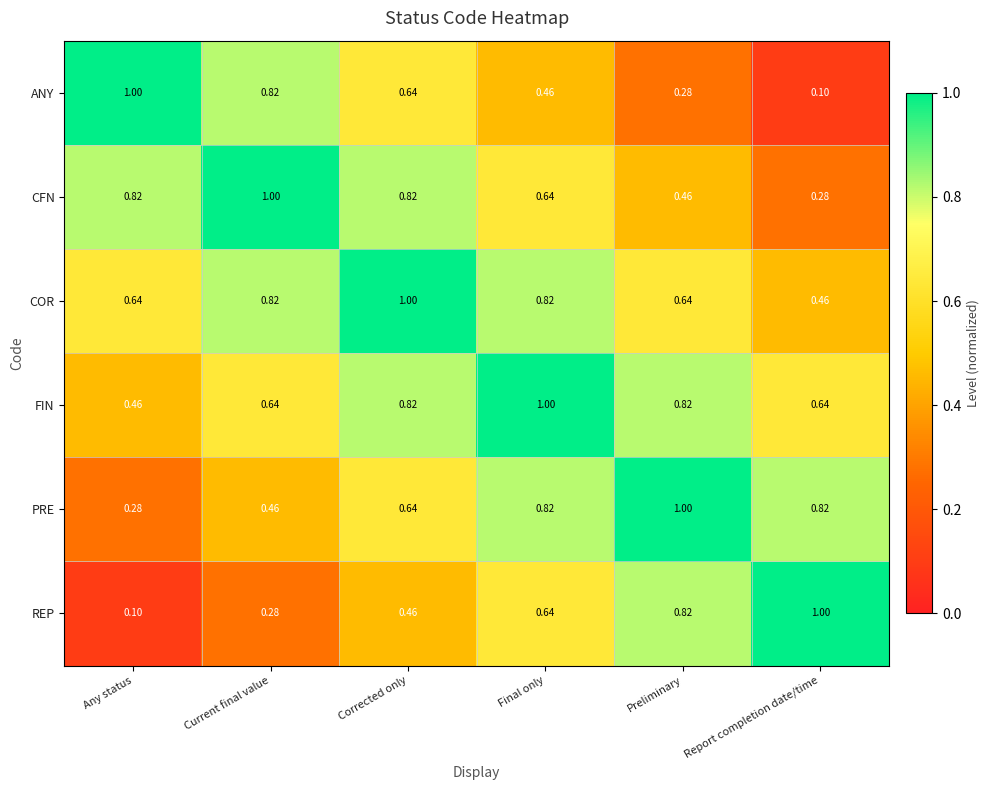

At which label is PRE closest to 0?

Any status